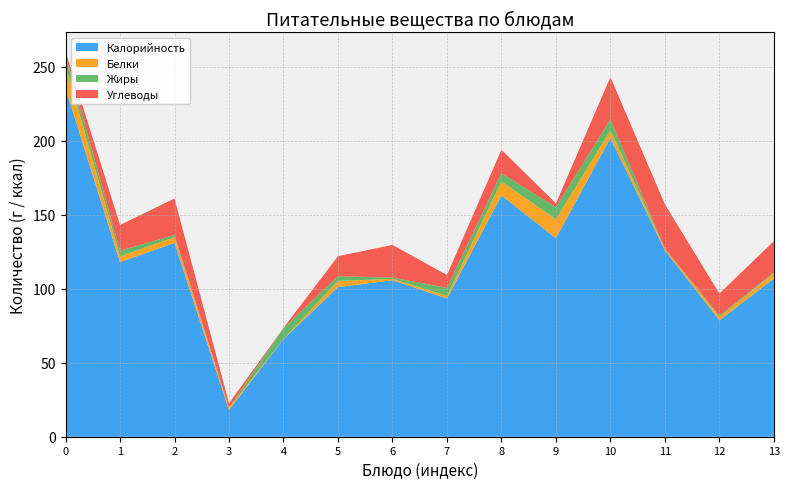

Reading left to right, list all the values displayed in this chart.

Калорийность: 235.4	118.0	131.0	18.0	66.0	101.1	105.8	93.5	163.1	134.2	201.9	126.0	78.6	107.0
Белки: 15.9	3.9	3.9	1.4	0.1	4.2	0.9	1.7	9.5	12.8	5.1	1.0	2.3	3.4
Жиры: 6.3	3.8	1.5	0.1	7.3	3.2	0.9	5.4	5.6	8.1	7.5	0.1	0.9	0.6
Углеводы: 2.6	17.4	24.6	3.0	0.1	13.5	22.1	8.7	15.8	2.7	28.5	30.0	14.9	21.2